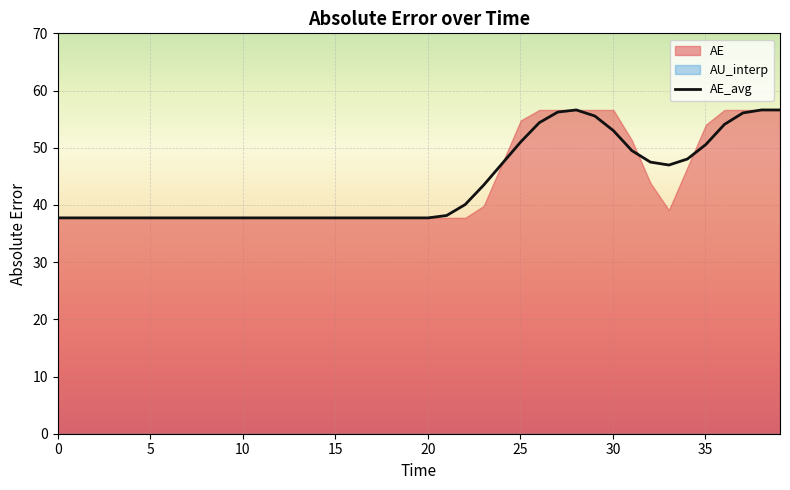

True or false: AE and AU_interp intersect in this chart.

False